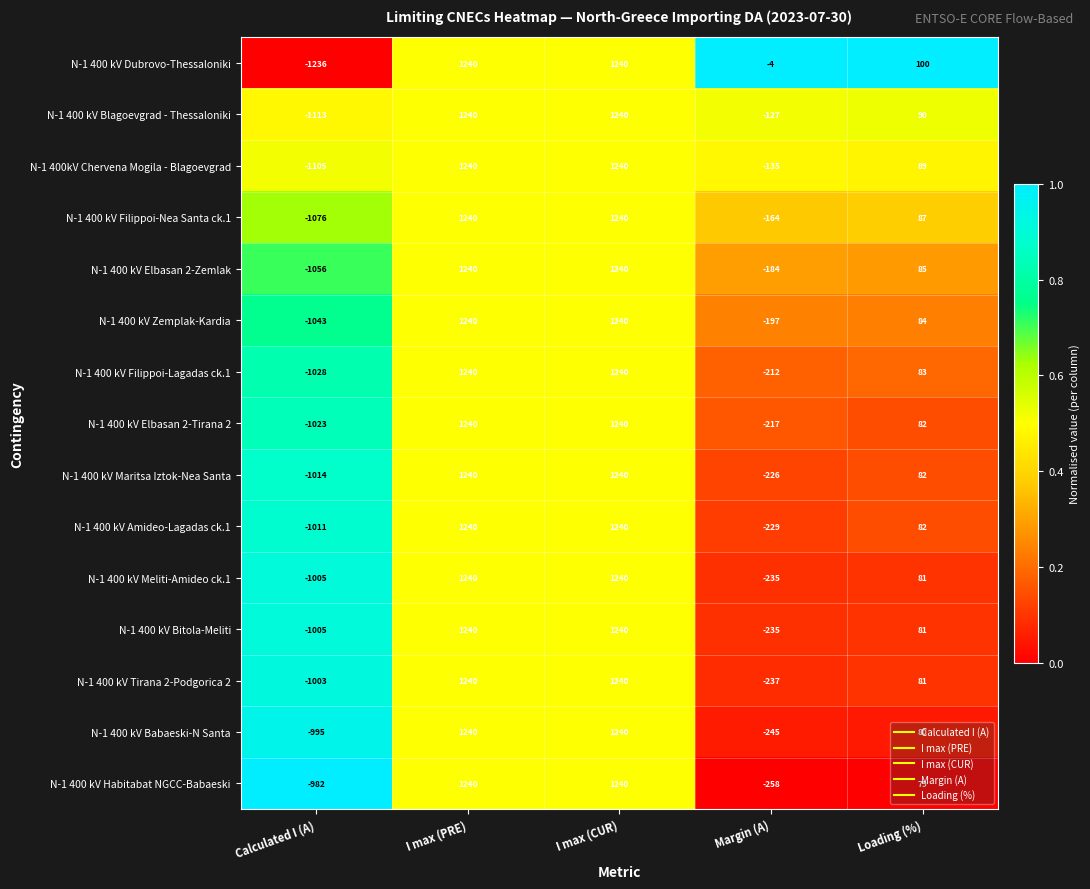

Count the number of data series in this chart.

15